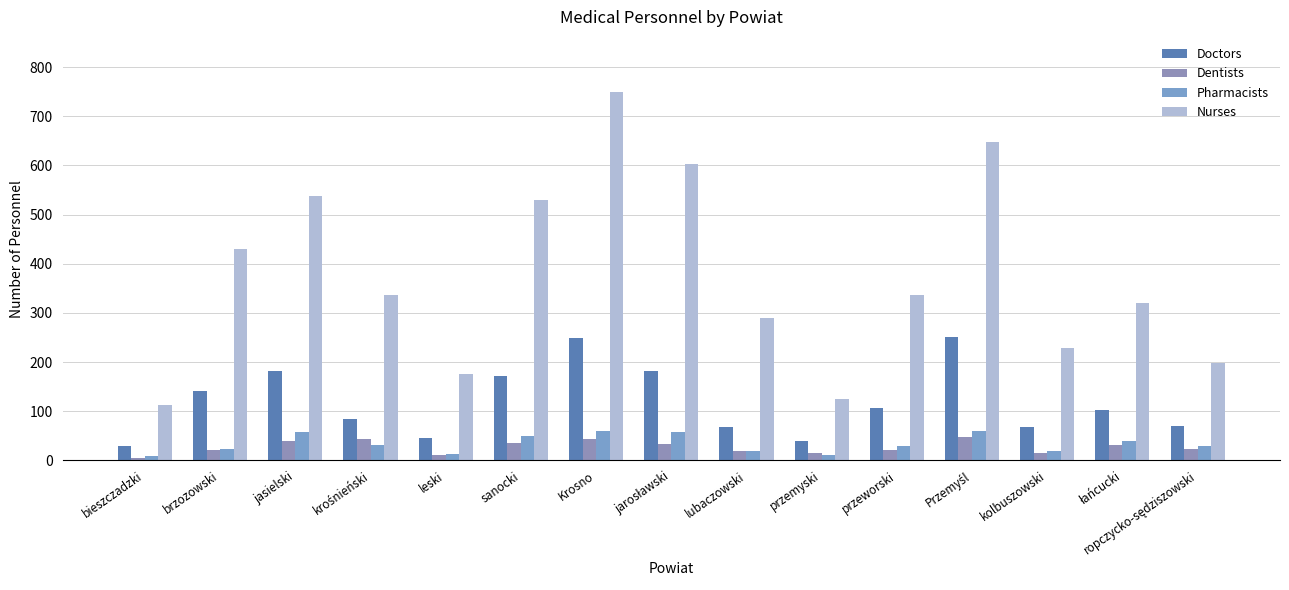

Reading left to right, transcribe all the data shown in this chart.

Doctors: bieszczadzki=30	brzozowski=142	jasielski=181	krośnieński=85	leski=45	sanocki=172	Krosno=248	jarosławski=182	lubaczowski=68	przemyski=39	przeworski=106	Przemyśl=251	kolbuszowski=67	łańcucki=102	ropczycko-sędziszowski=69
Dentists: bieszczadzki=5	brzozowski=22	jasielski=39	krośnieński=43	leski=11	sanocki=36	Krosno=44	jarosławski=33	lubaczowski=19	przemyski=16	przeworski=22	Przemyśl=47	kolbuszowski=14	łańcucki=31	ropczycko-sędziszowski=23
Pharmacists: bieszczadzki=9	brzozowski=23	jasielski=57	krośnieński=32	leski=12	sanocki=49	Krosno=59	jarosławski=57	lubaczowski=20	przemyski=10	przeworski=30	Przemyśl=60	kolbuszowski=20	łańcucki=40	ropczycko-sędziszowski=29
Nurses: bieszczadzki=112	brzozowski=429	jasielski=538	krośnieński=336	leski=175	sanocki=529	Krosno=749	jarosławski=603	lubaczowski=290	przemyski=124	przeworski=336	Przemyśl=647	kolbuszowski=228	łańcucki=321	ropczycko-sędziszowski=198